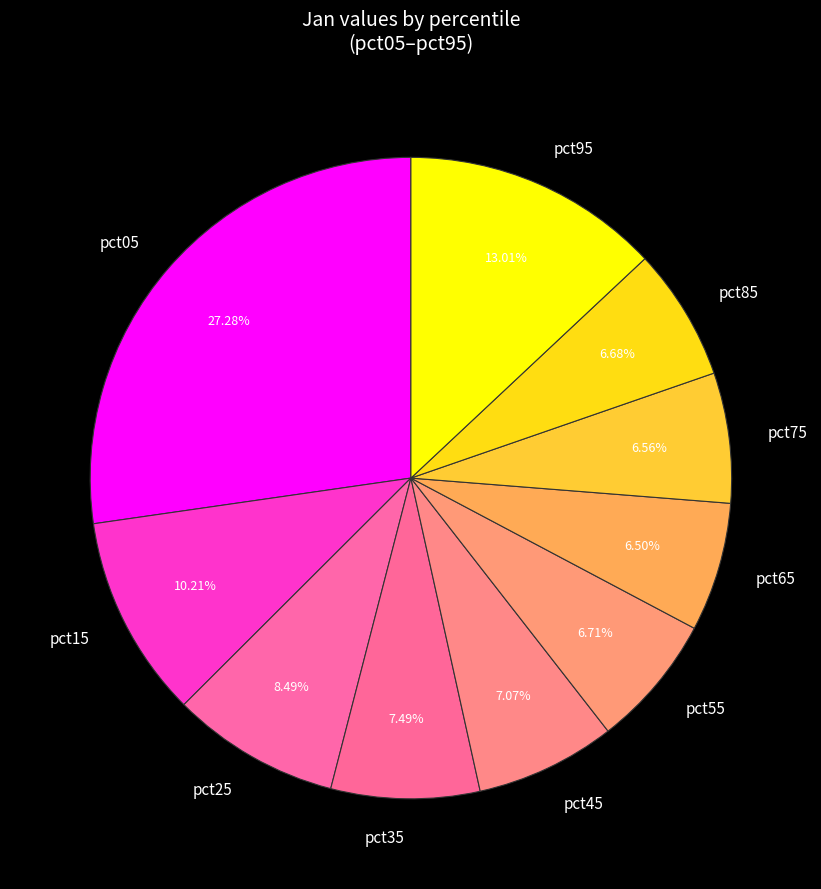

Is there any slice that represents more than half of the pie?

No